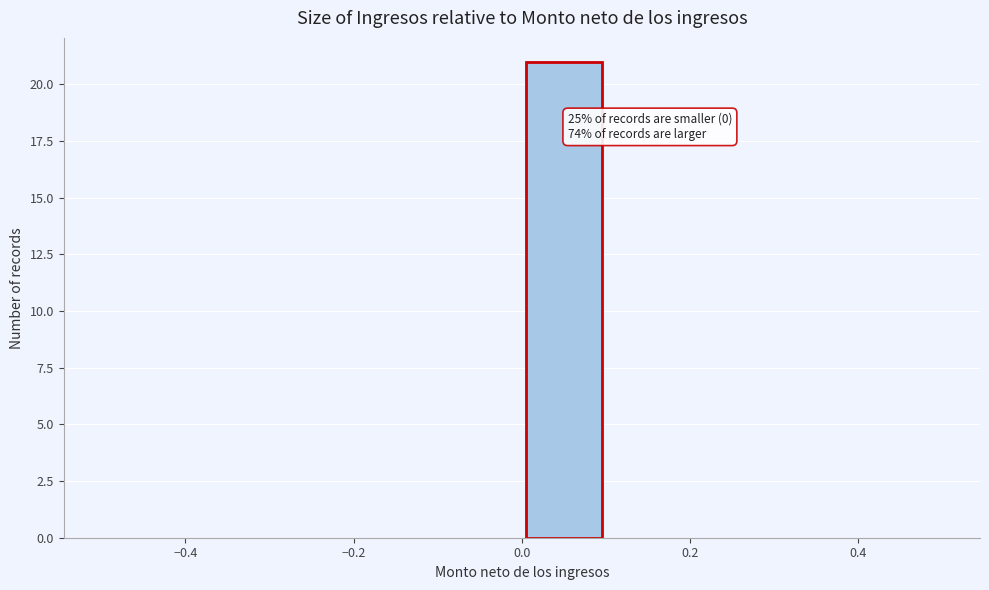

Over which range of the x-axis is the bar tallest?

0.0 to 0.1